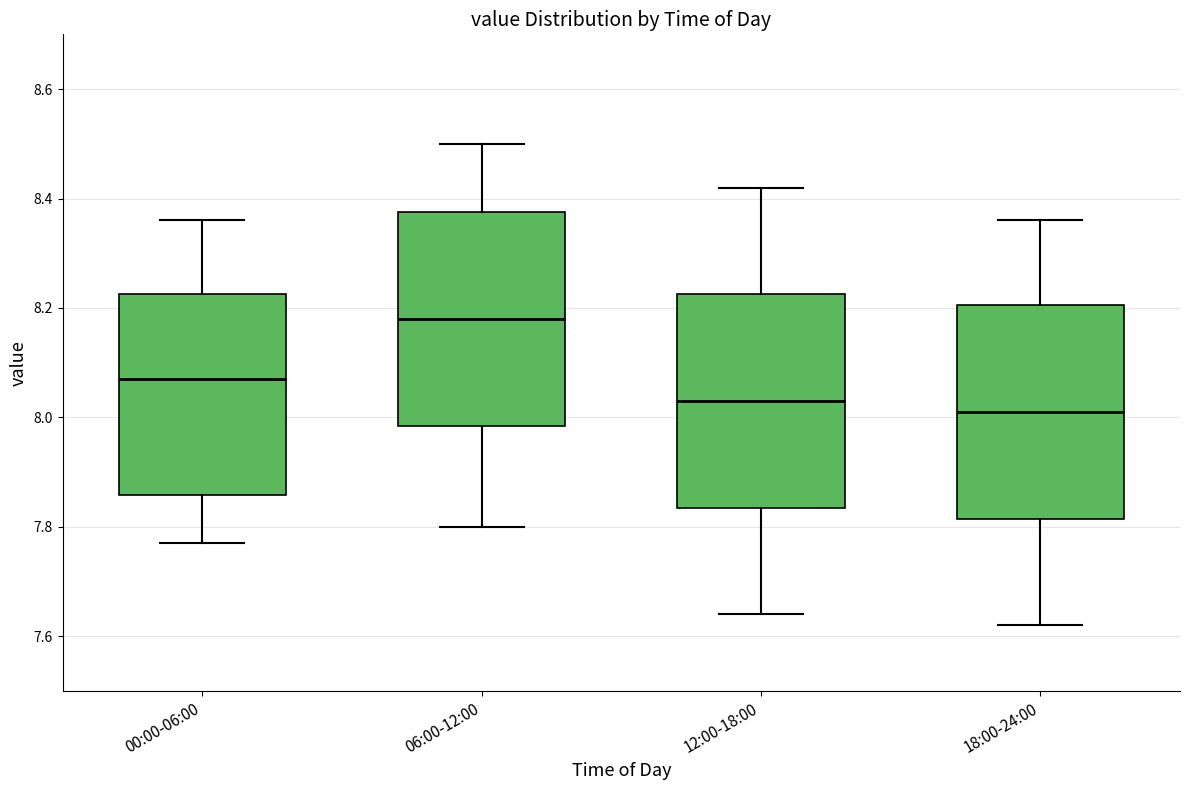

Where does the lower whisker of the box for 00:00-06:00 end on the y-axis? The values are not printed on the chart, so give them approximately, as read against the axis.

7.78